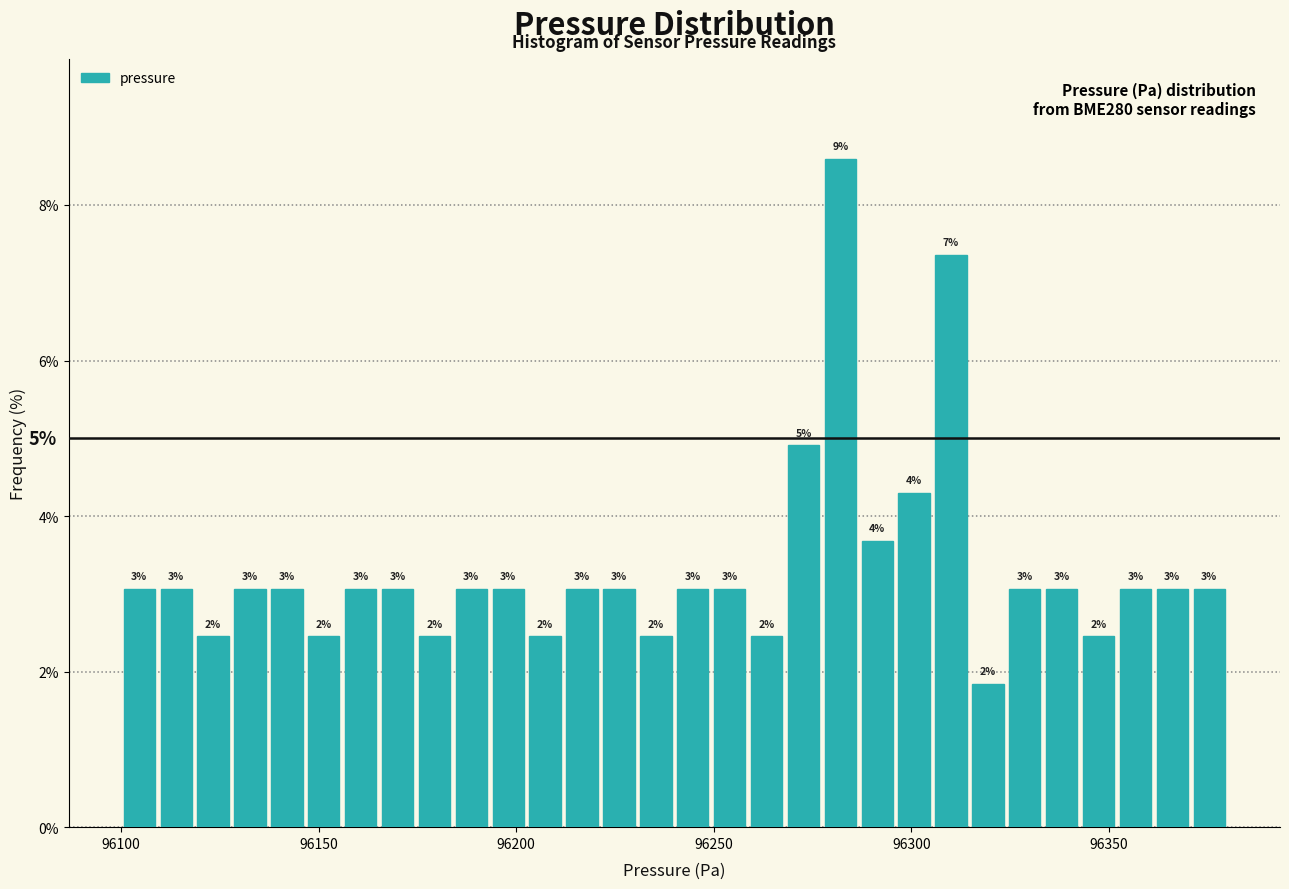

Read against the x-axis, roughly where is the centre of the tallest bar?

96280